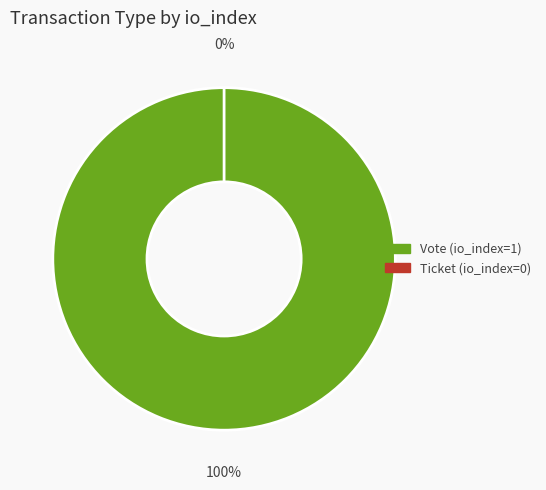

What is the total percentage of Ticket and Vote?

100.0%